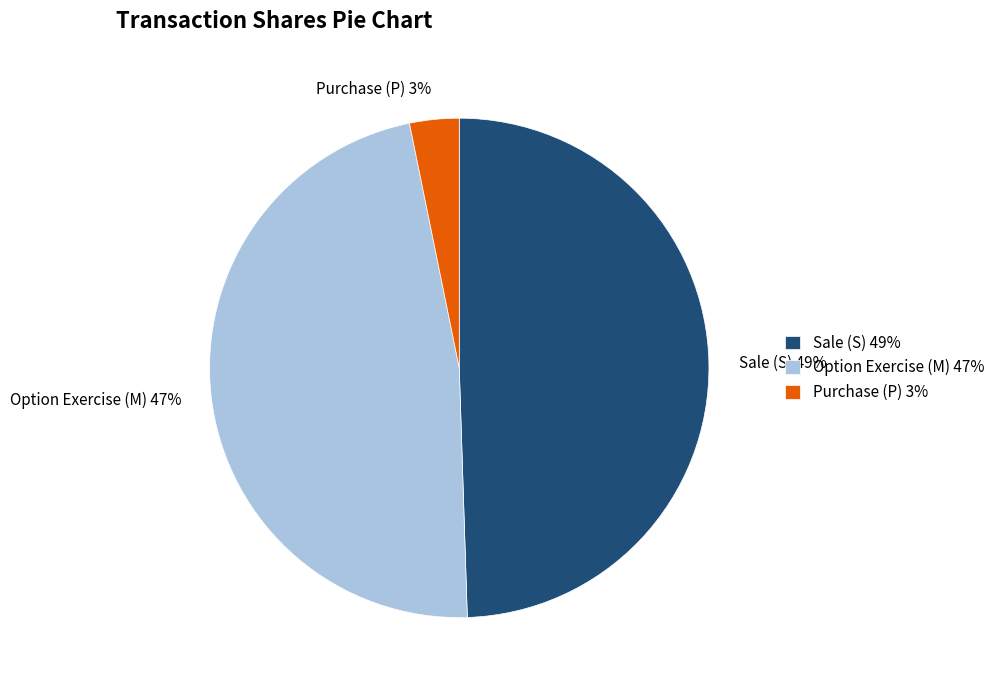

Is the sum of Sale (S) 49% and Option Exercise (M) 47% greater than half?

Yes